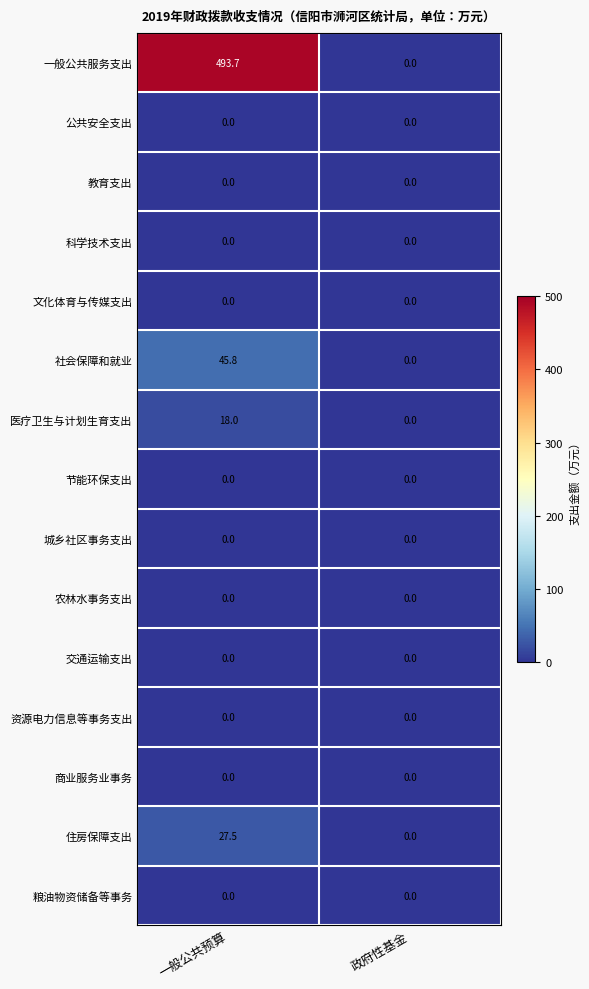

At which label is 一般公共服务支出 closest to 246?

政府性基金